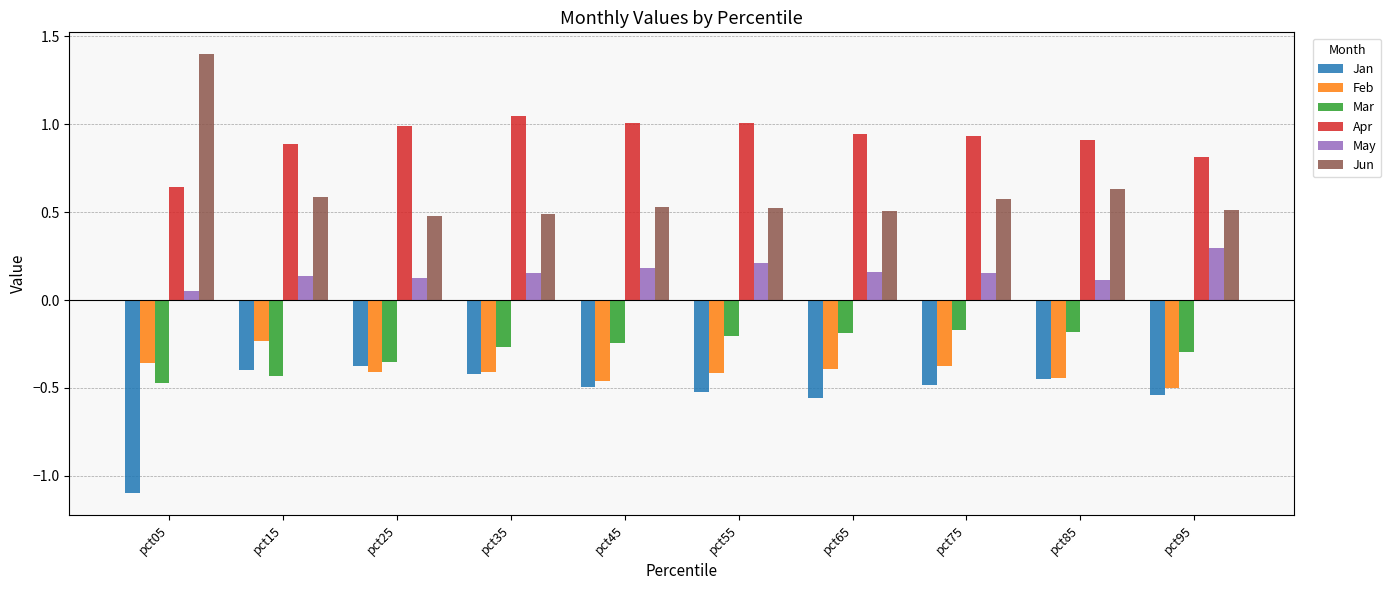

Where is May nearest to the value 0?

pct05